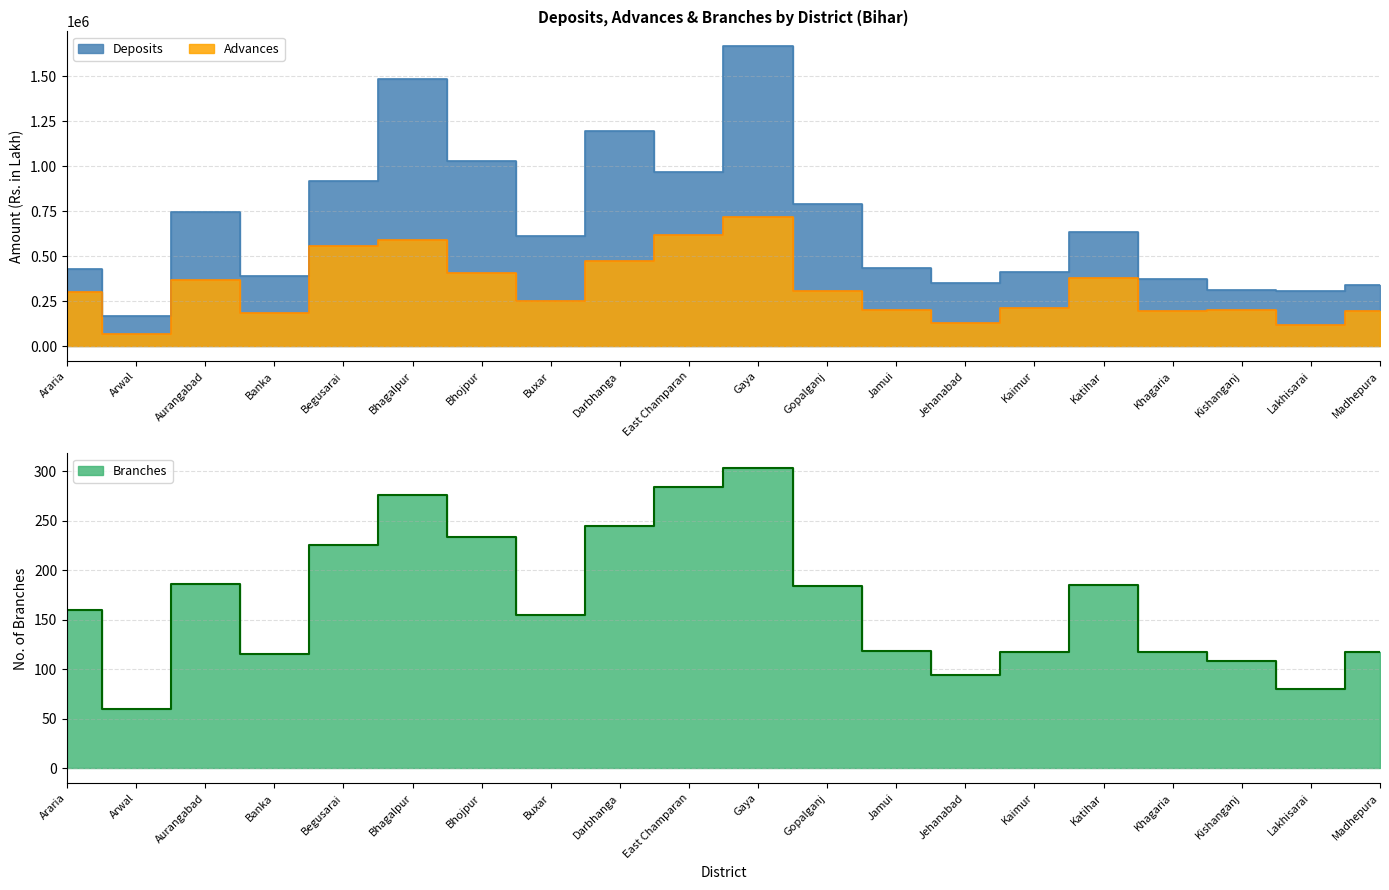

What is the maximum value for Deposits?

1664772